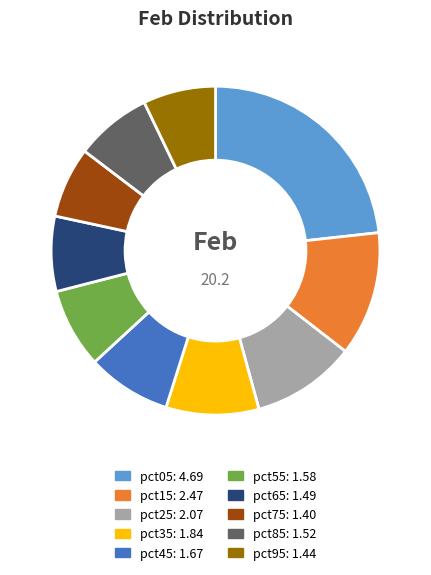

Is it true that pct45 is 8% of the pie?

True